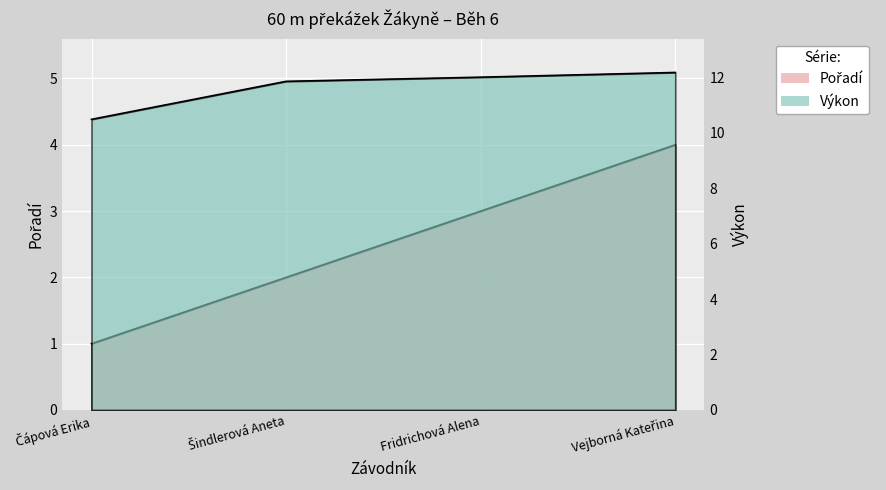

What is the label of the 2nd point from the right?

Fridrichová Alena